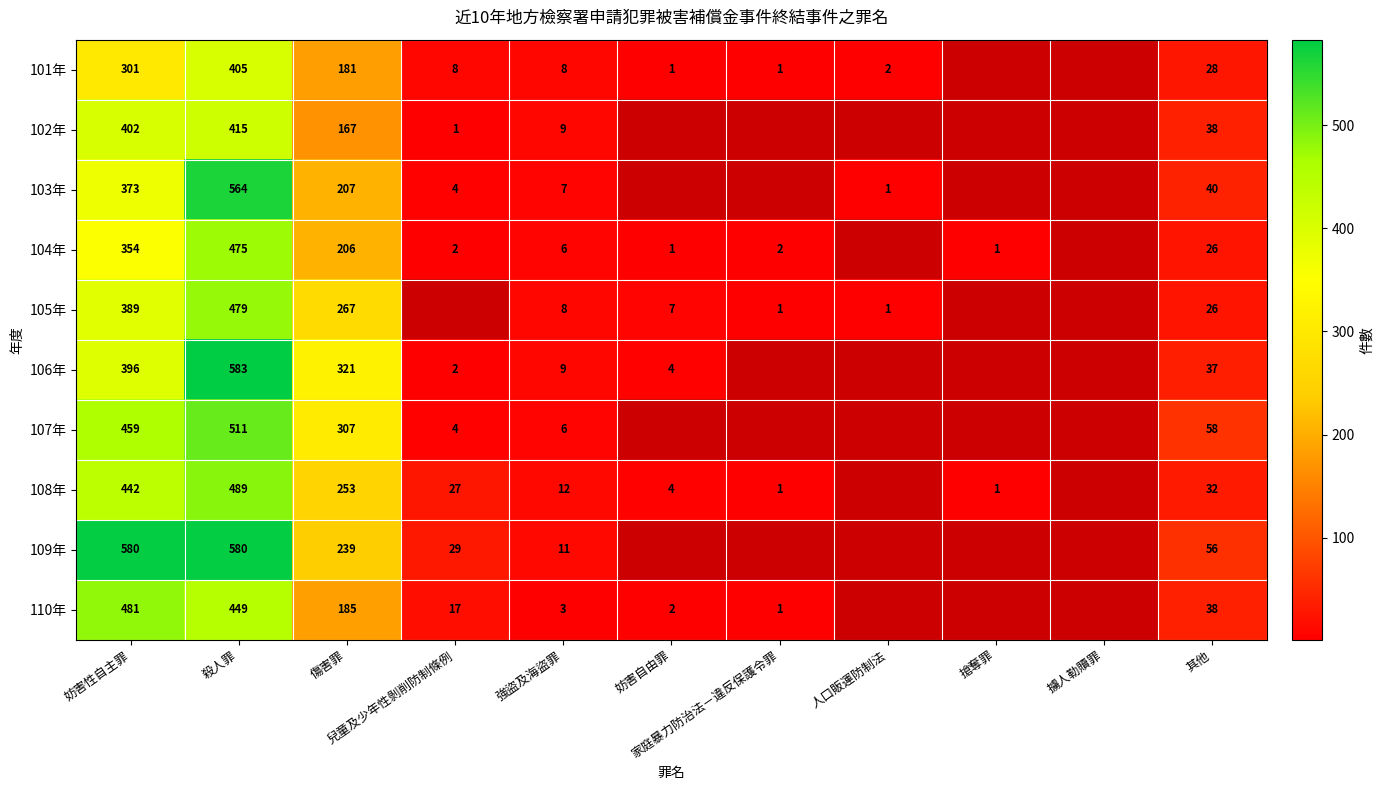

What is the minimum value for 110年?

1.0